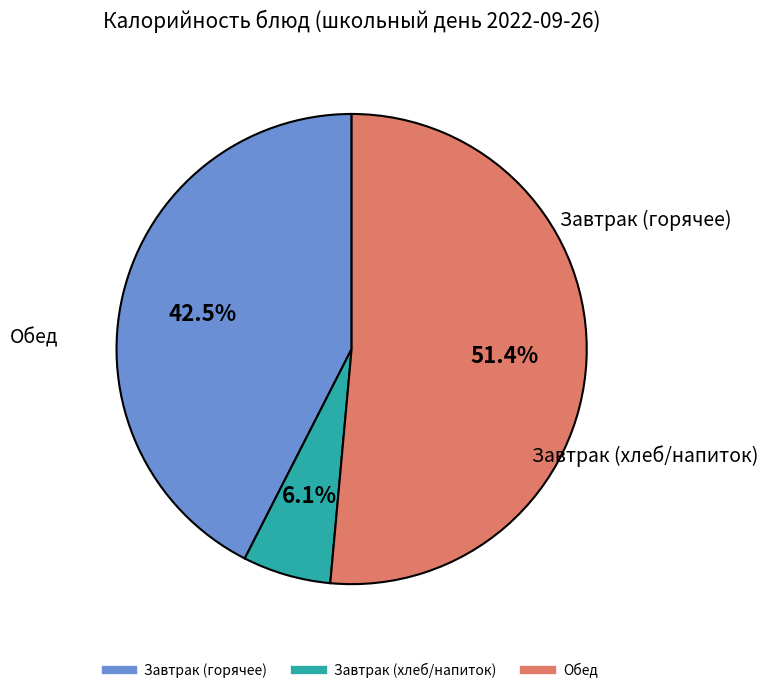

Does any single category account for the majority?

Yes